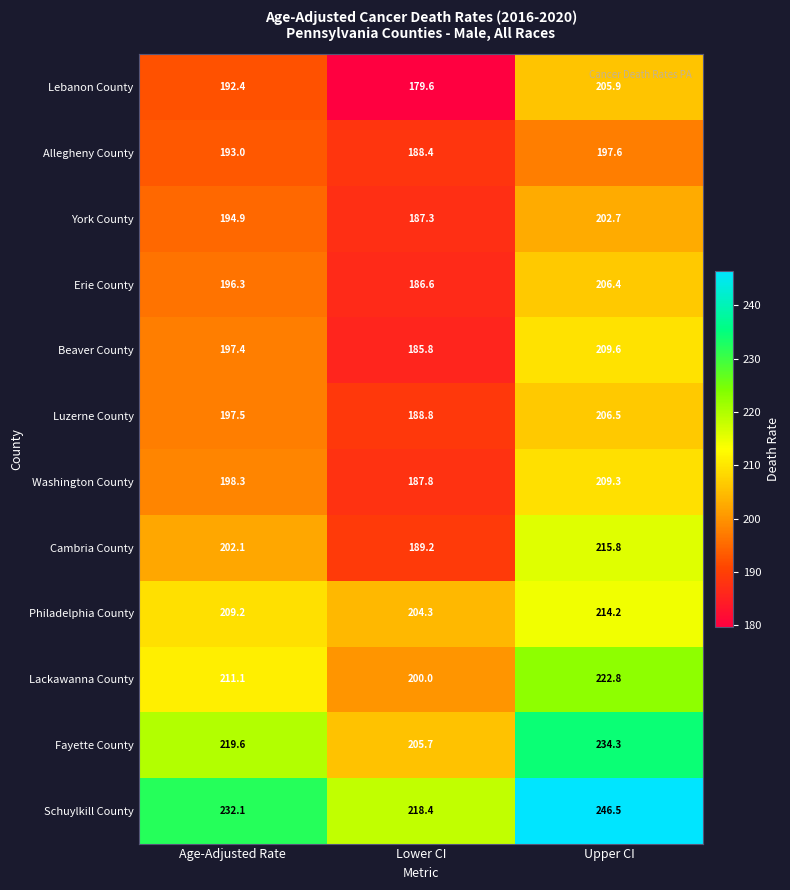

Is the value of York County at Age-Adjusted Rate greater than the value of Erie County at Upper CI?

No